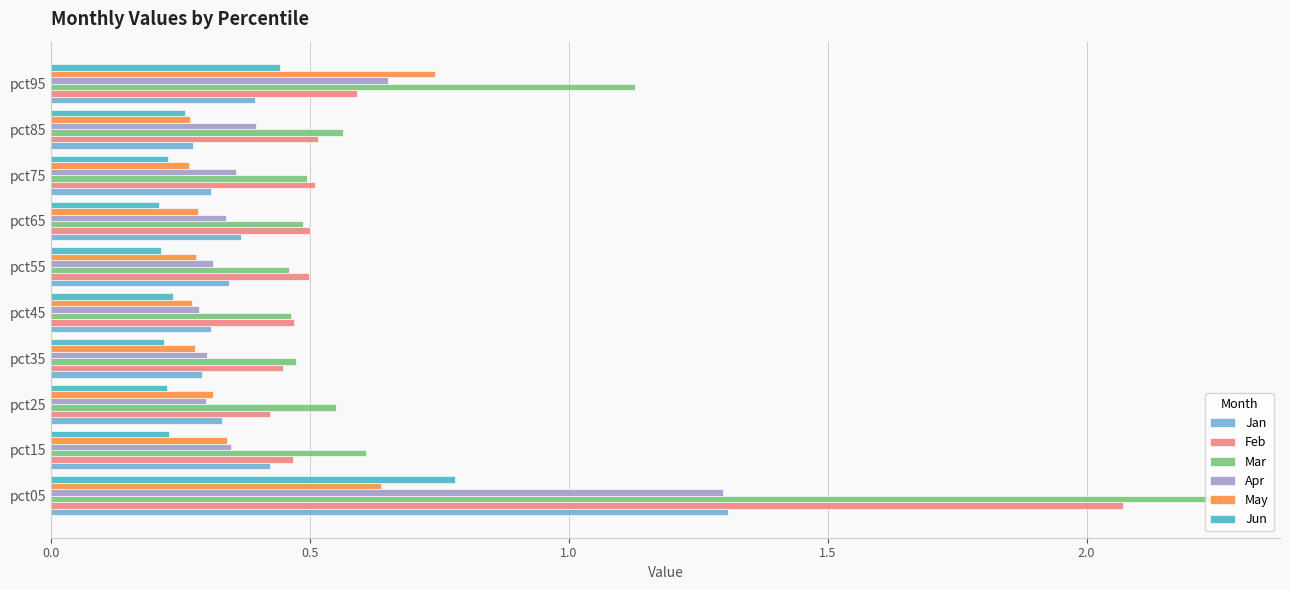

Is it true that Mar equals 0.5 at pct25?

True